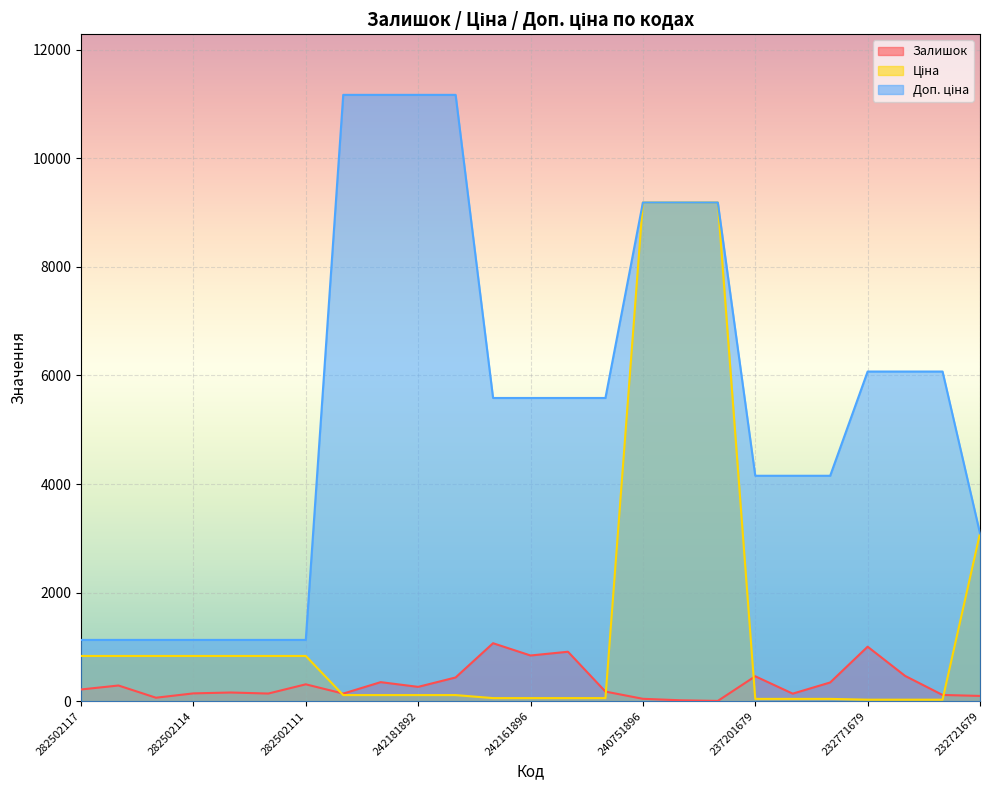

At which category does Залишок reach its first local peak?

282502110